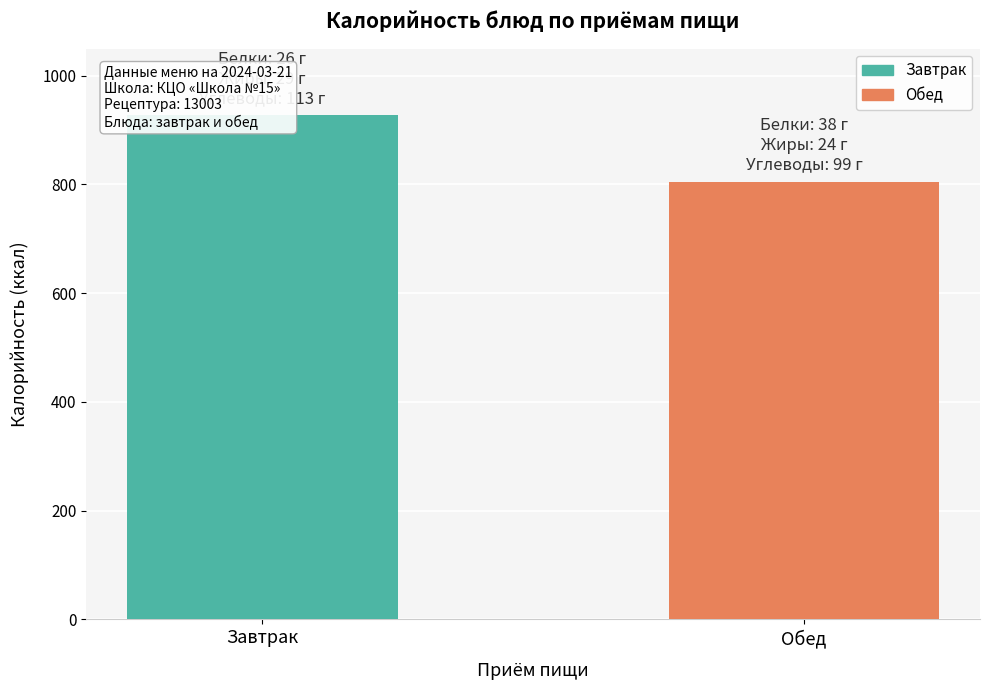

How many series are shown in this chart?

1